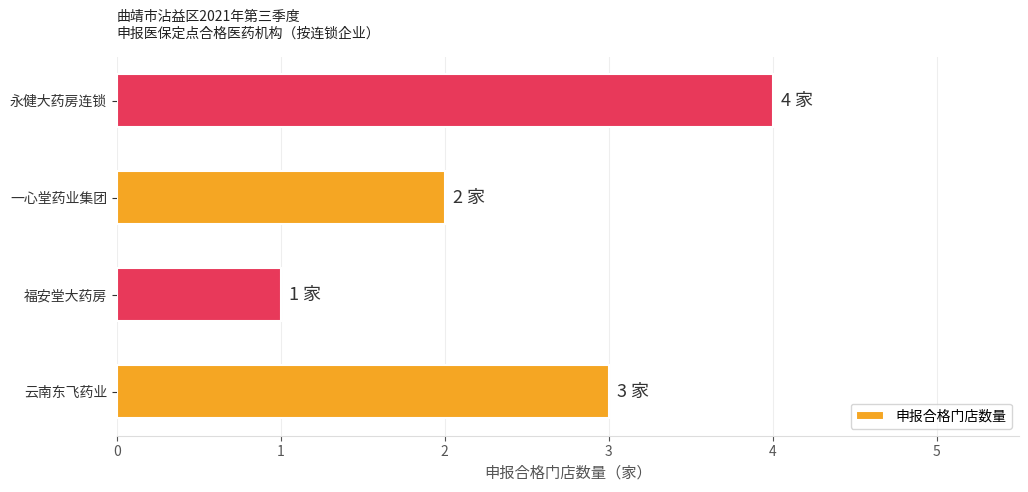

True or false: the data shows 1 at 一心堂药业集团.

False